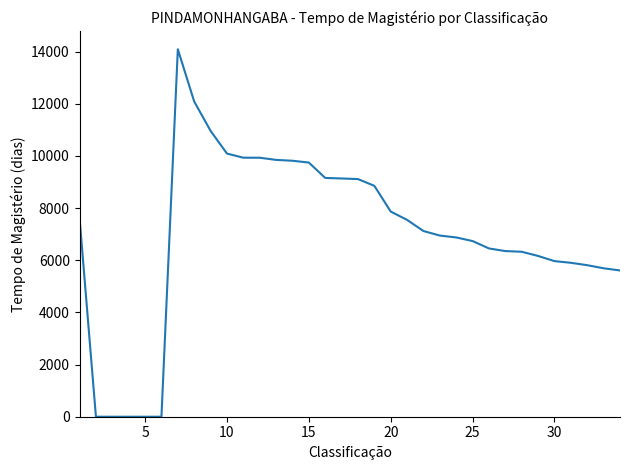

What is the sum of all values?

237686